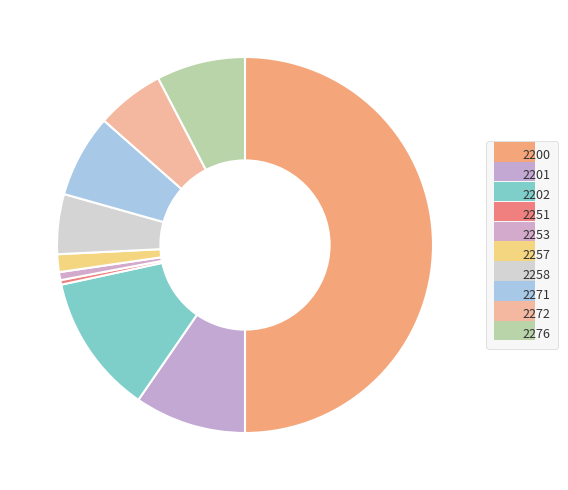

What percentage do 2272 and 2202 together represent?

17.9%